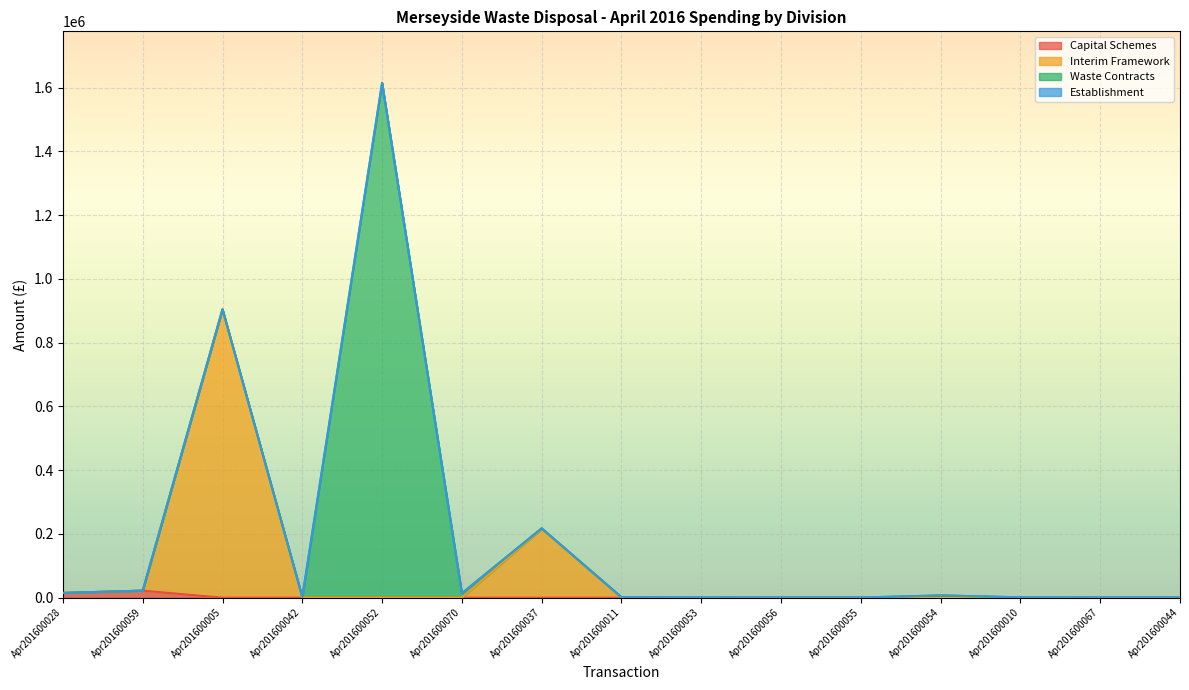

At which category does Interim Framework reach its first local peak?

Apr201600005